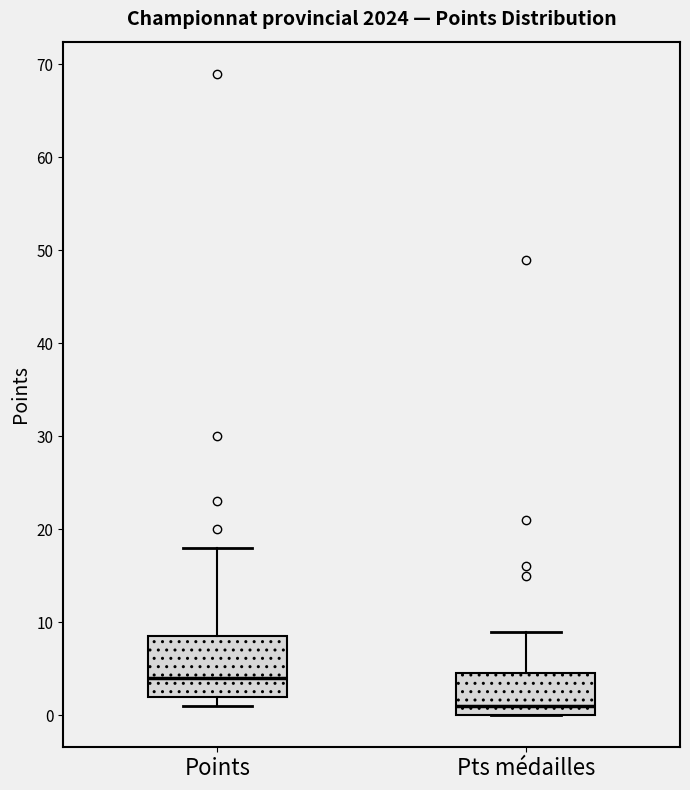

Reading left to right, transcribe this box plot: for each box, give where its median line is, the range the box spans, and where its two whiskers end, as read against the y-axis. The values are not printed on the chart, so give them approximately, as read against the axis.

Points: median 4, box 2 to 9, whiskers 1 to 18
Pts médailles: median 1, box 0 to 5, whiskers 0 to 9